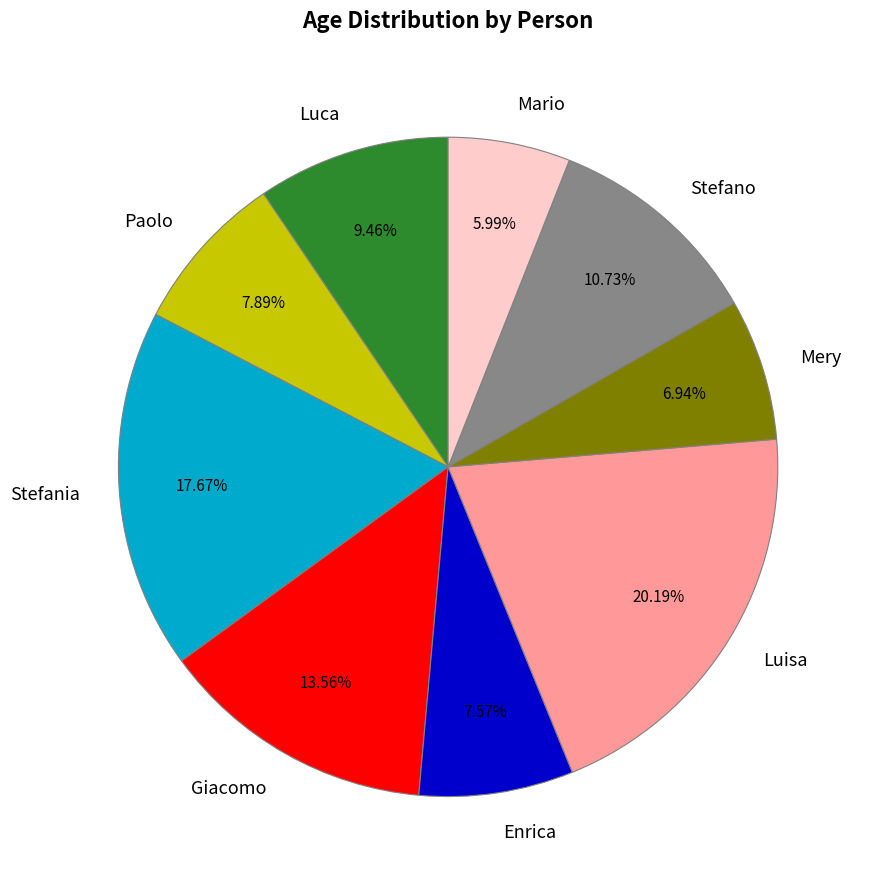

How many segments does this pie chart have?

9